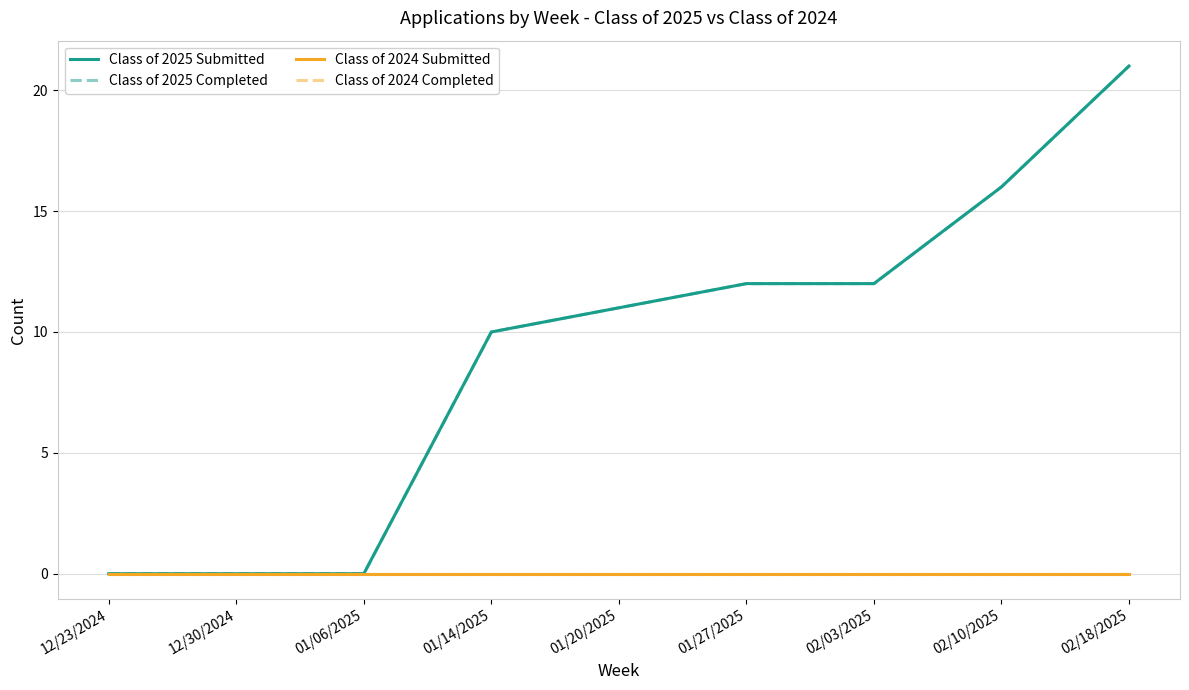

Between 01/20/2025 and 12/30/2024, which is larger?

01/20/2025